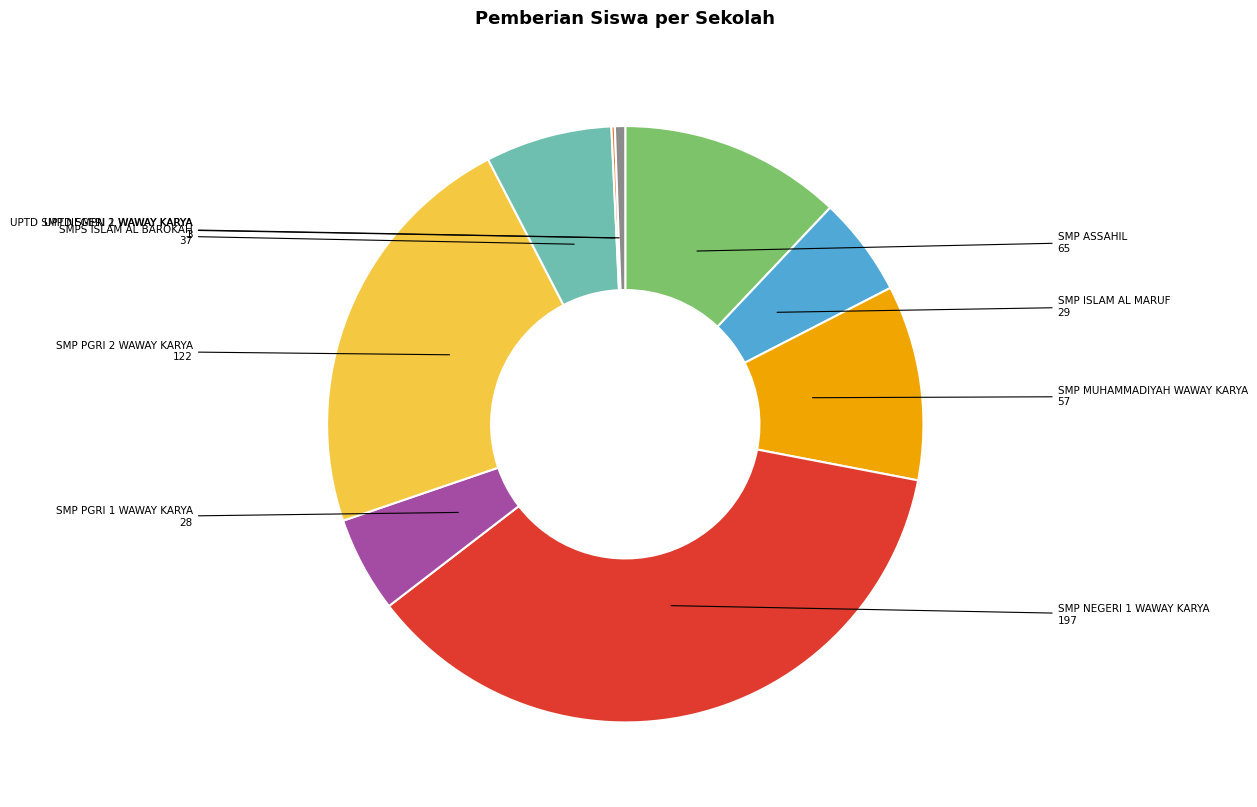

Is there any slice that represents more than half of the pie?

No